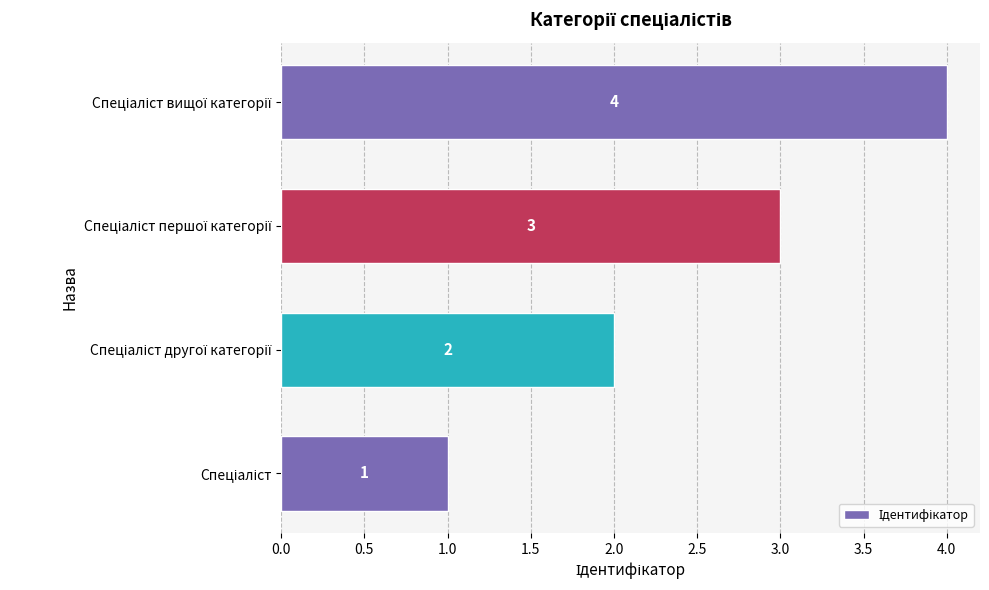

What is the minimum value shown in the chart?

1